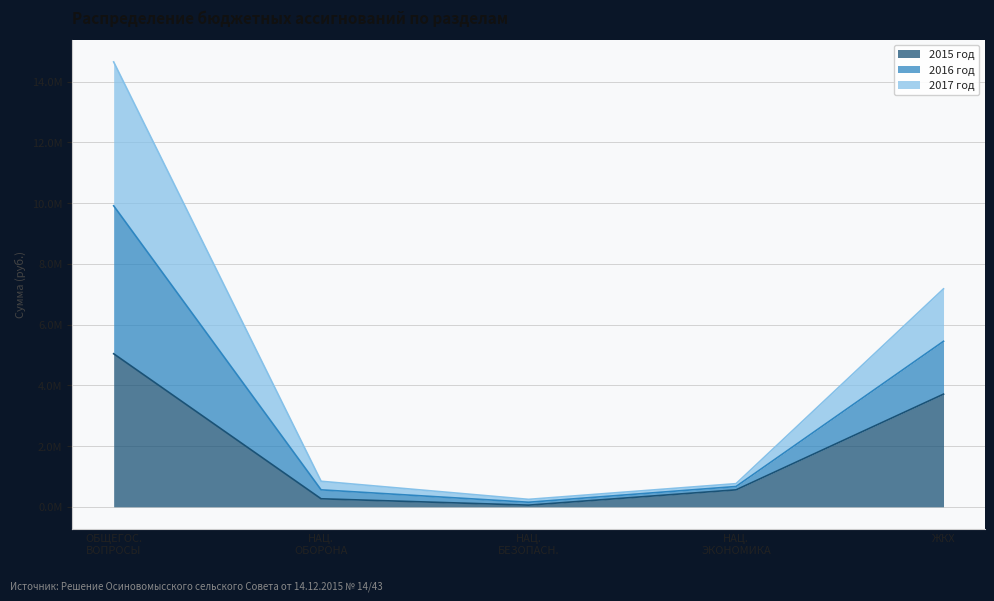

Where does the 2015 год series first go above 558452?

ОБЩЕГОС.
ВОПРОСЫ